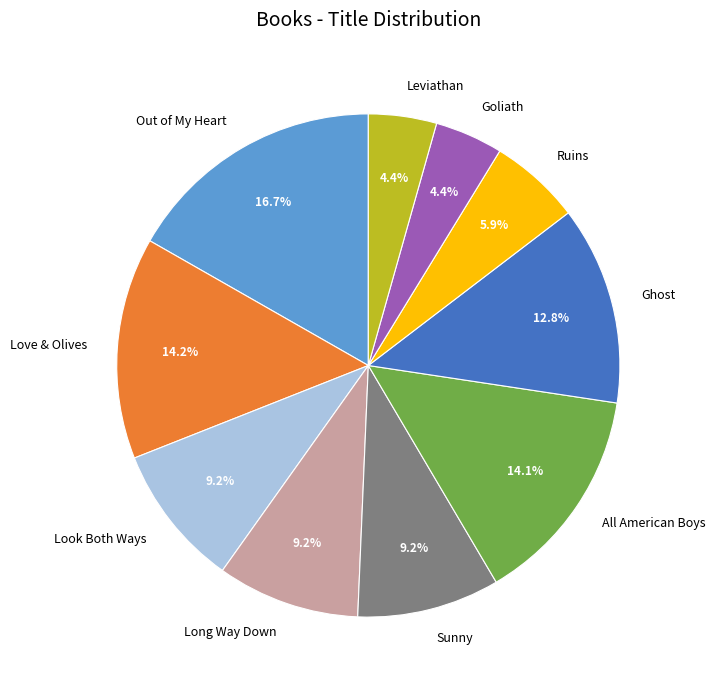

Combined, what portion of the pie is Out of My Heart and Look Both Ways?

25.9%